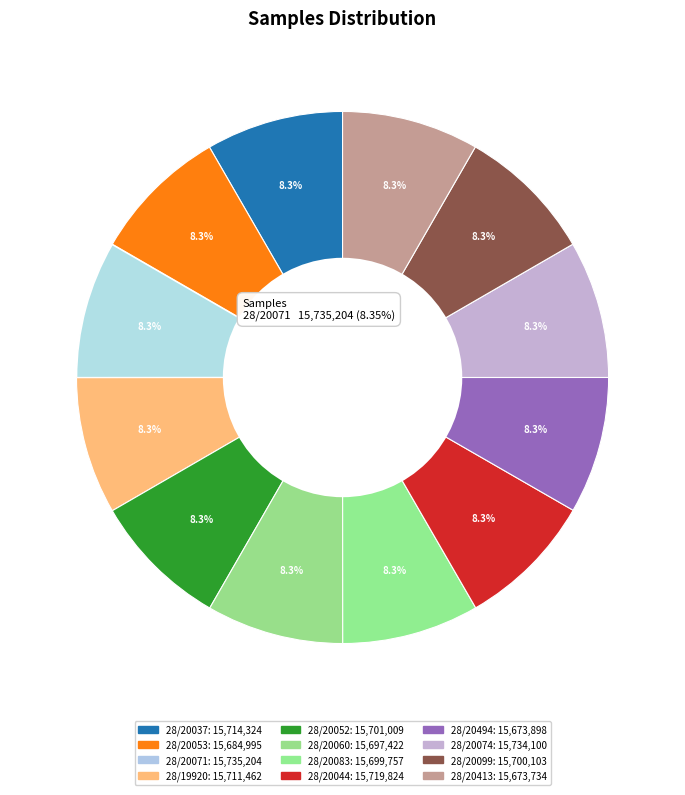

Count the number of slices in the pie.

12